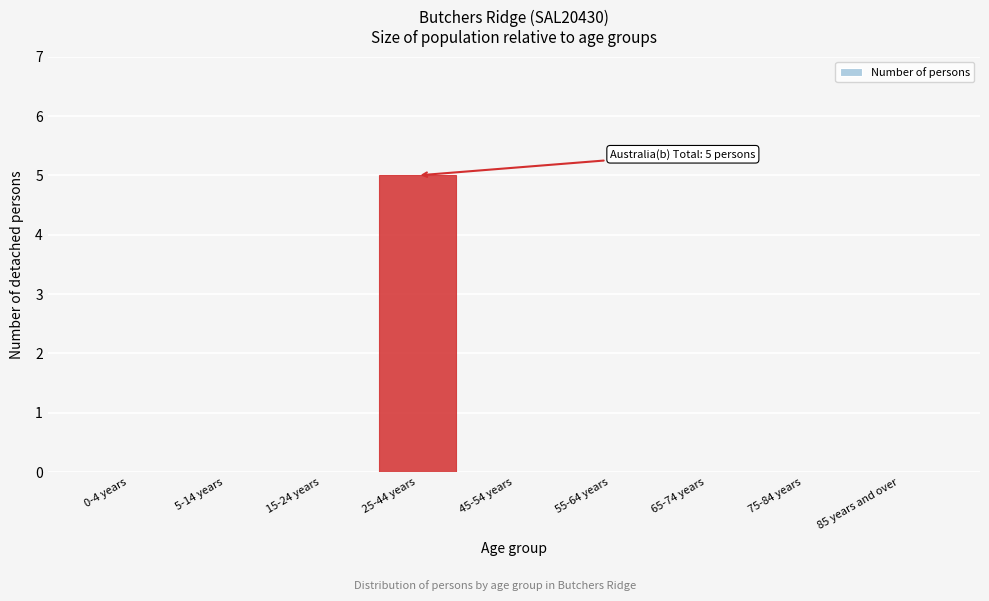

Which has a higher value, 85 years and over or 25-44 years?

25-44 years